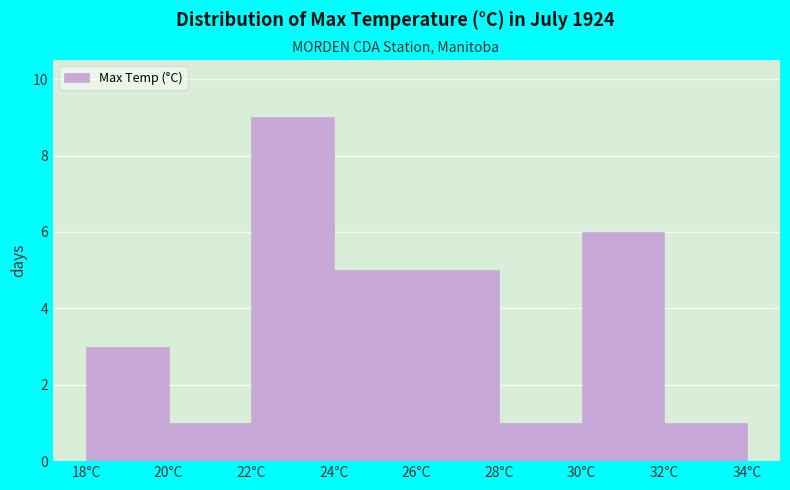

Reading left to right, transcribe this chart: for each bar, give the range it covers on the x-axis and its height. The values are not printed on the chart, so give them approximately, as read against the axis.

18 to 20: 3
20 to 22: 1
22 to 24: 9
24 to 26: 5
26 to 28: 5
28 to 30: 1
30 to 32: 6
32 to 34: 1